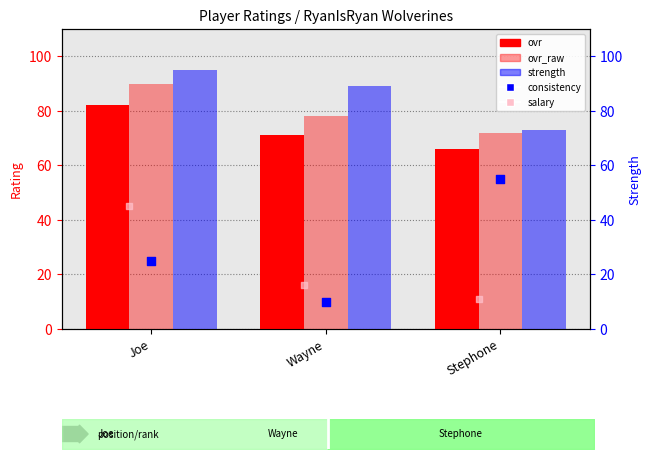

Is the value of ovr at Wayne greater than the value of ovr_raw at Stephone?

No